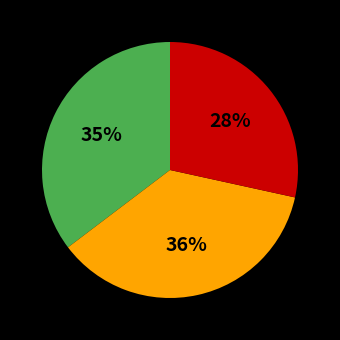

Is there a majority slice in this chart?

No